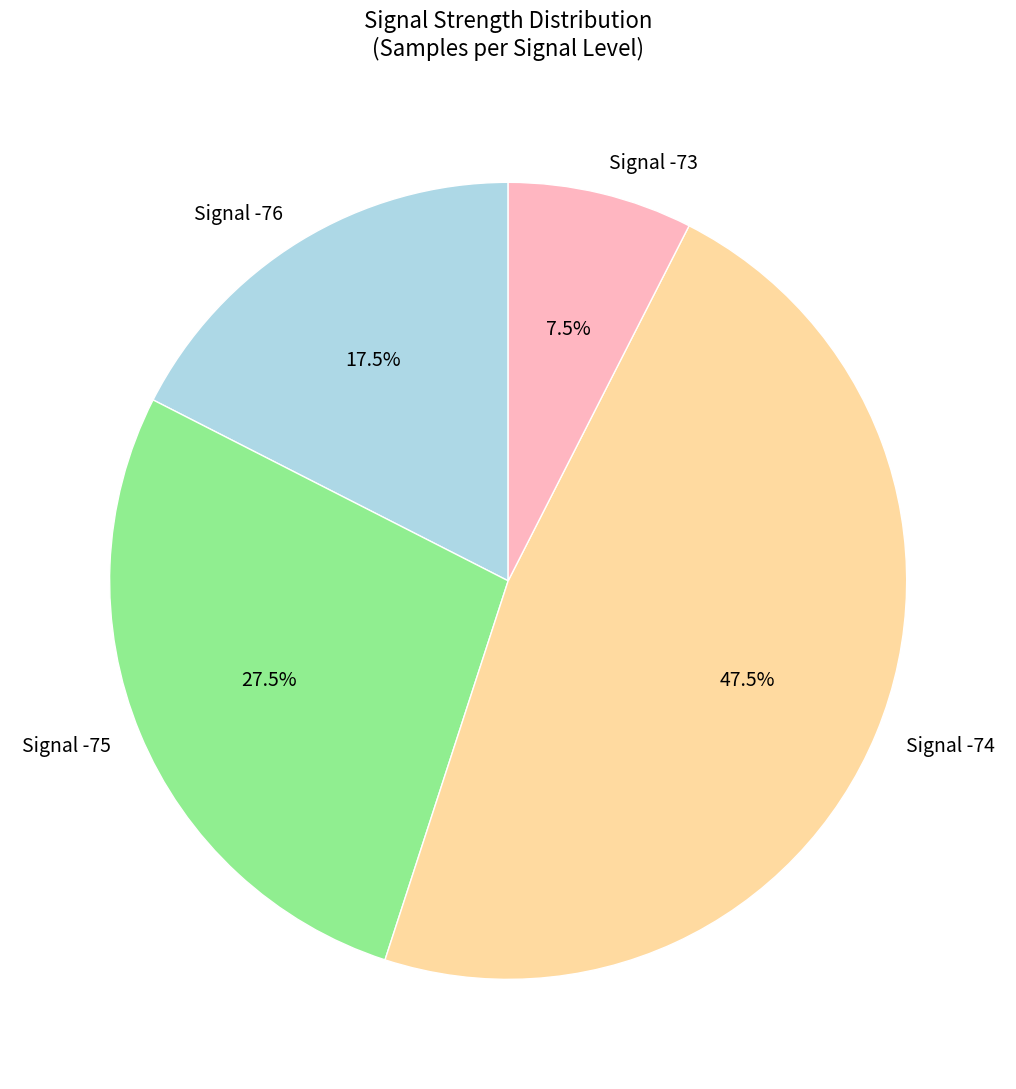

Rank the categories by value from lowest to highest.

Signal -73, Signal -76, Signal -75, Signal -74